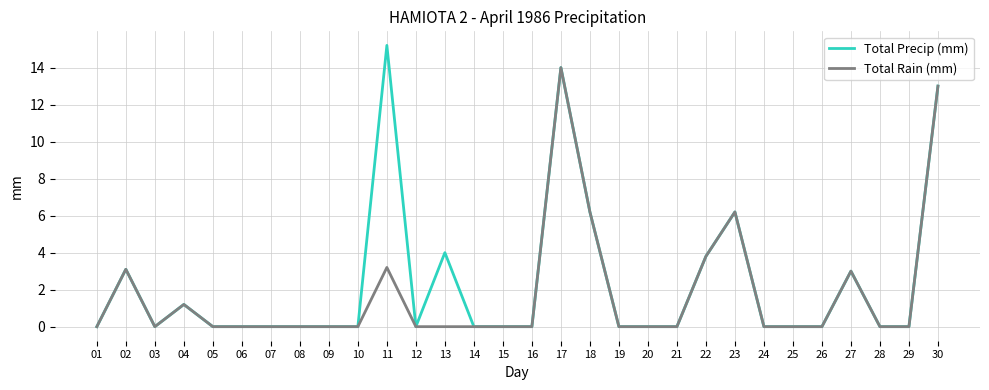

Which series has the largest range (max minus min)?

Total Precip (mm)